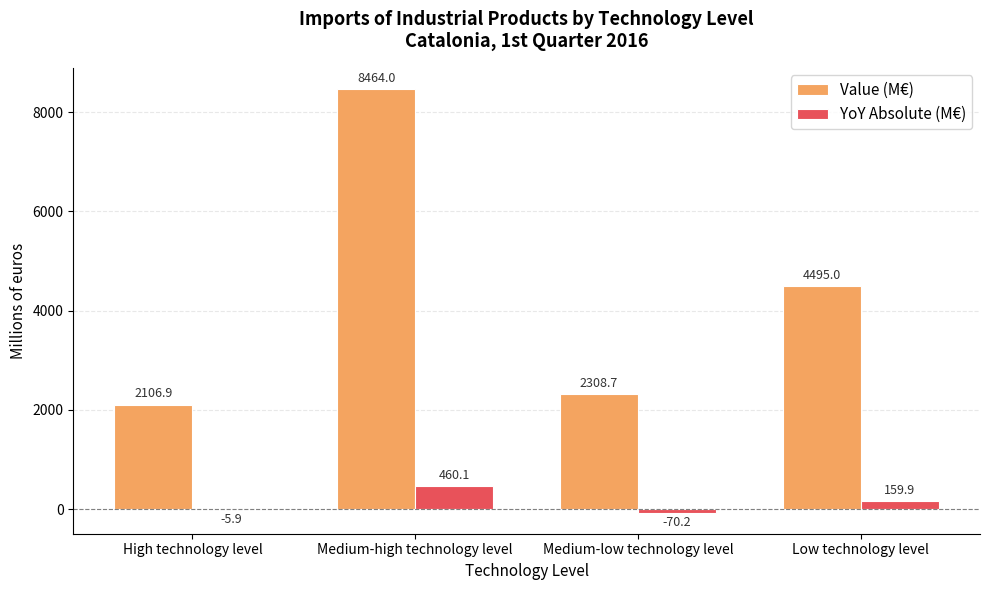

Between High technology level and Medium-high technology level, which series saw the biggest shift?

Value (M€)